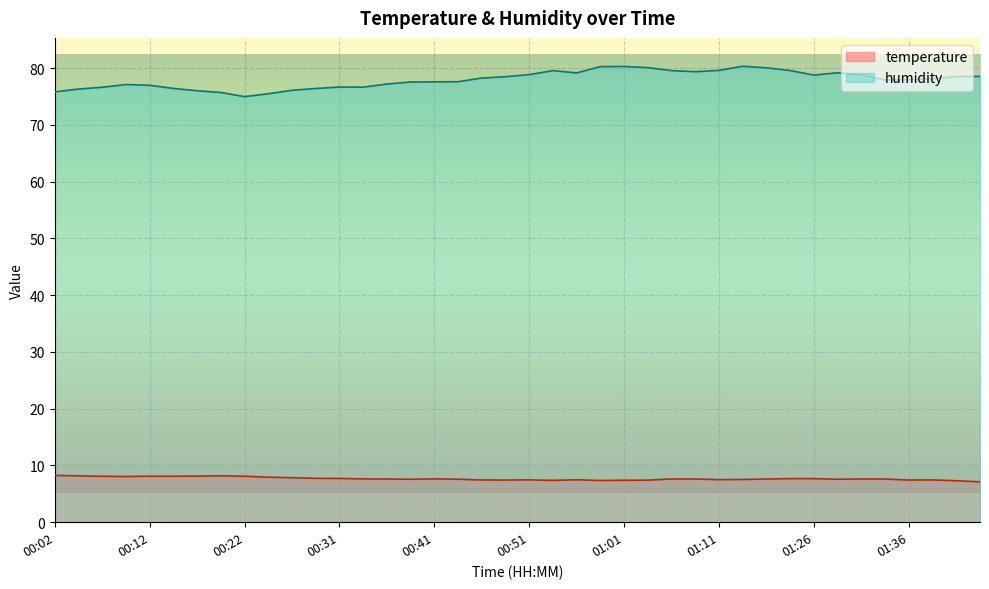

Read the humidity value at 01:26.

78.8